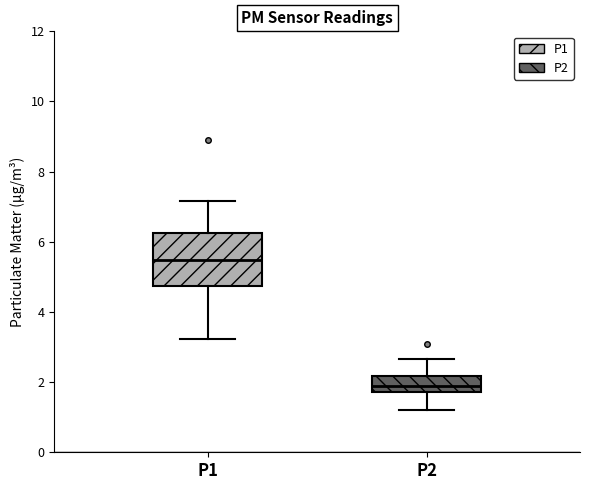

Reading left to right, transcribe this box plot: for each box, give where its median line is, the range the box spans, and where its two whiskers end, as read against the y-axis. The values are not printed on the chart, so give them approximately, as read against the axis.

P1: median 5.4, box 4.8 to 6.2, whiskers 3.2 to 7.2
P2: median 2.0, box 1.8 to 2.2, whiskers 1.2 to 2.6